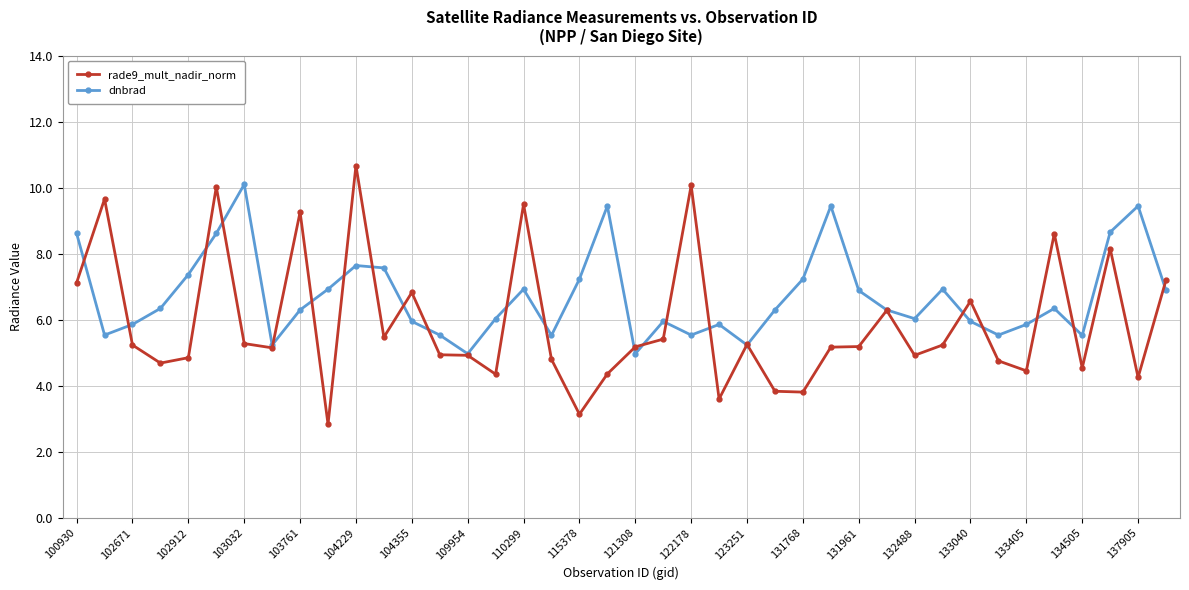

Which series has the widest spread of values?

rade9_mult_nadir_norm